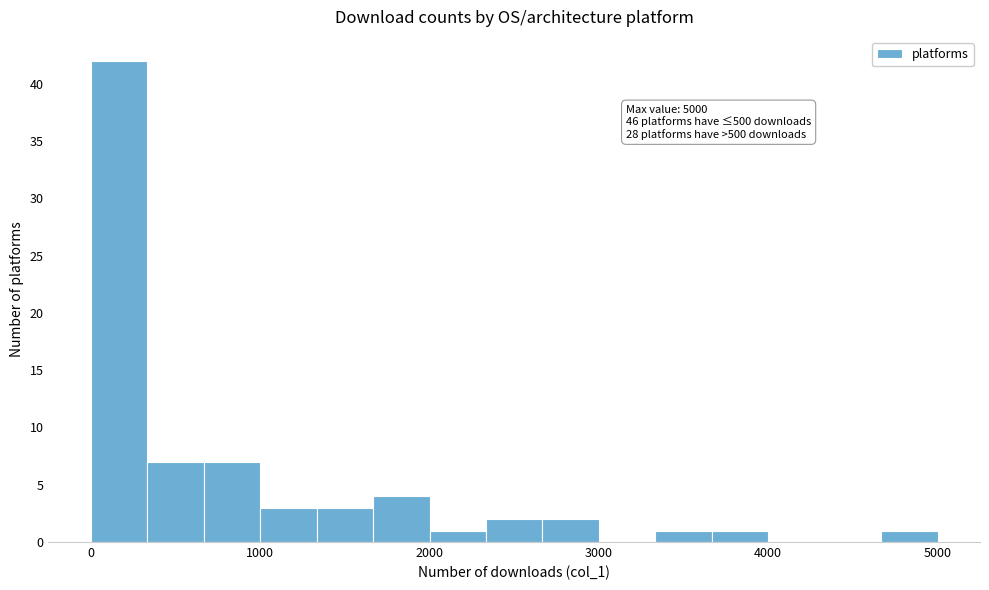

Read against the x-axis, roughly where is the centre of the tallest bar?

200